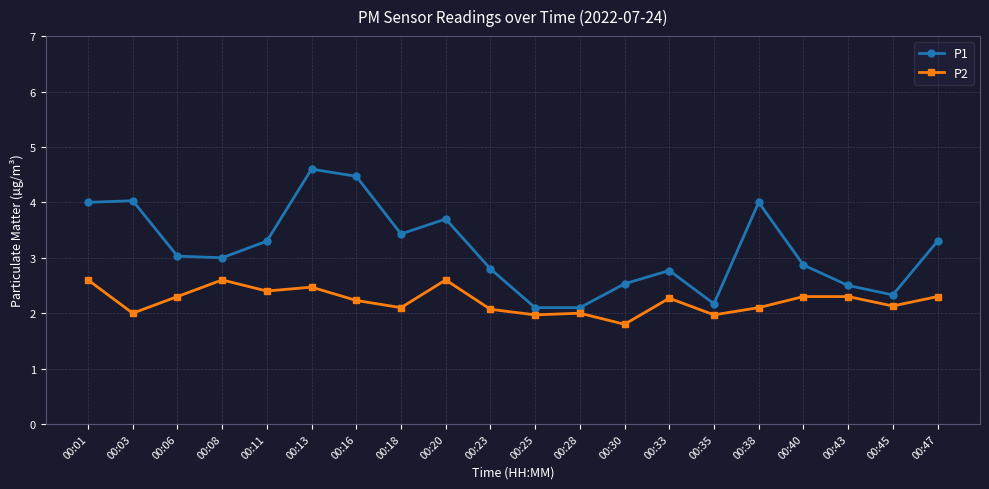

Where is the first local maximum for P2?

00:08